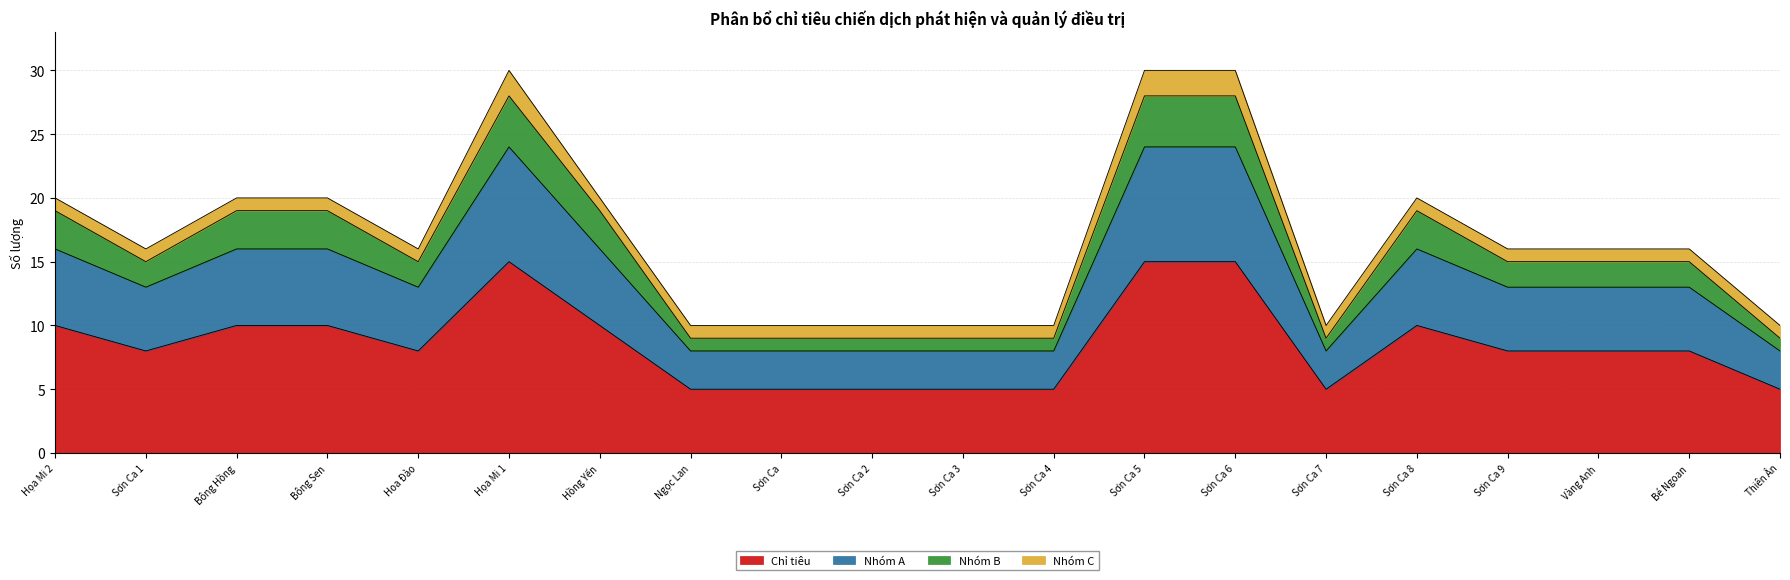

At how many categories does at least one series exceed 13?

13